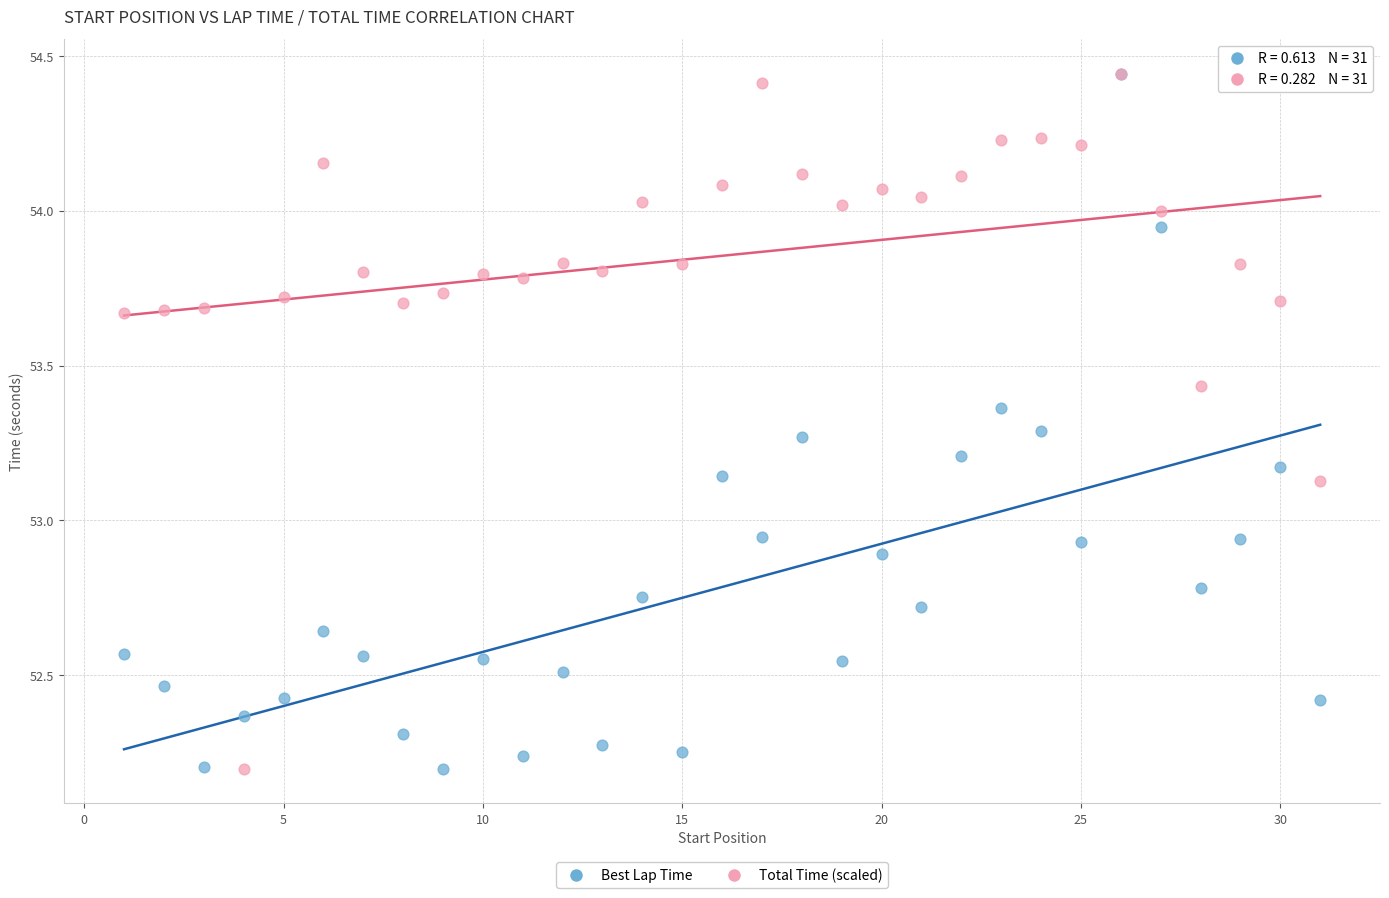

What are all the series names shown in the legend?

Best Lap Time, Total Time (scaled)